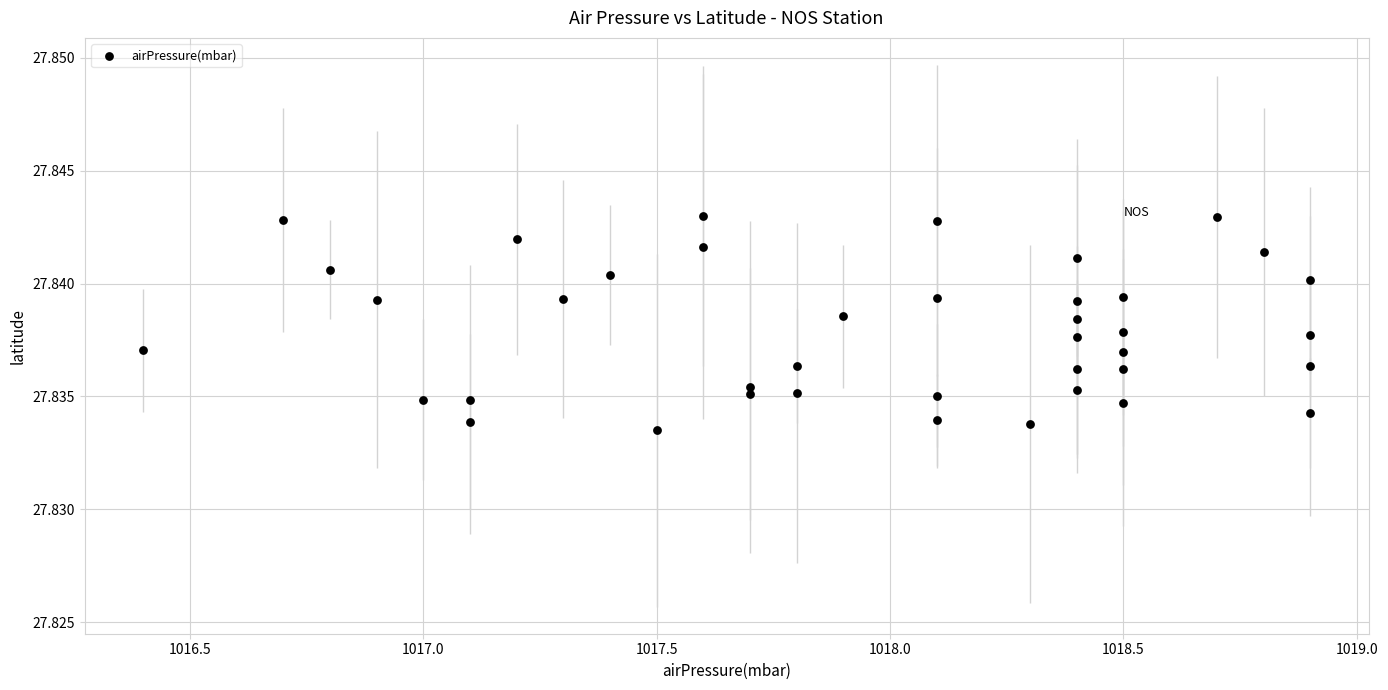

What is the range of X values (max minus min)?

2.5